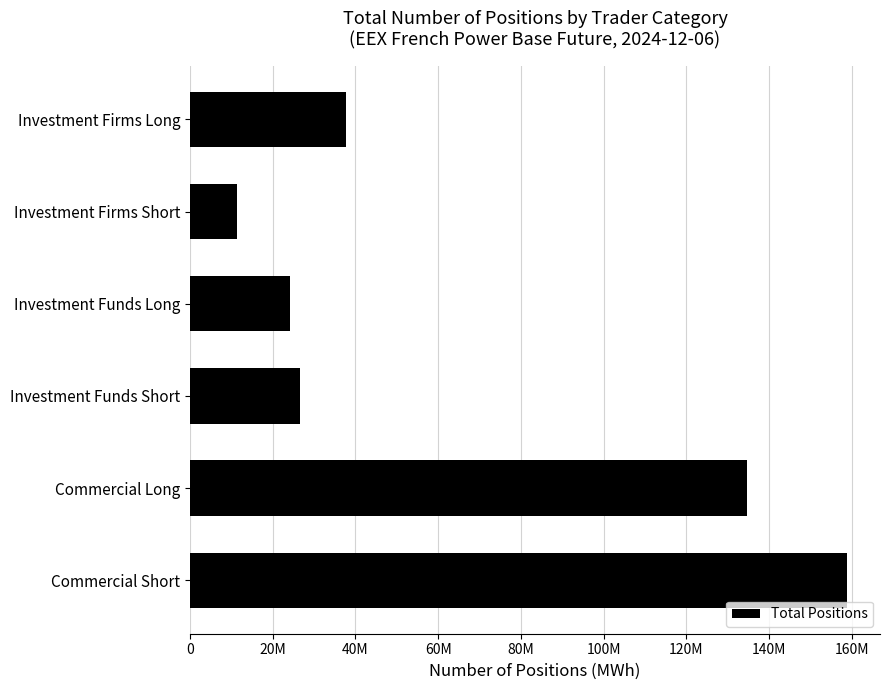

Which category has the highest value across all series?

Commercial Short